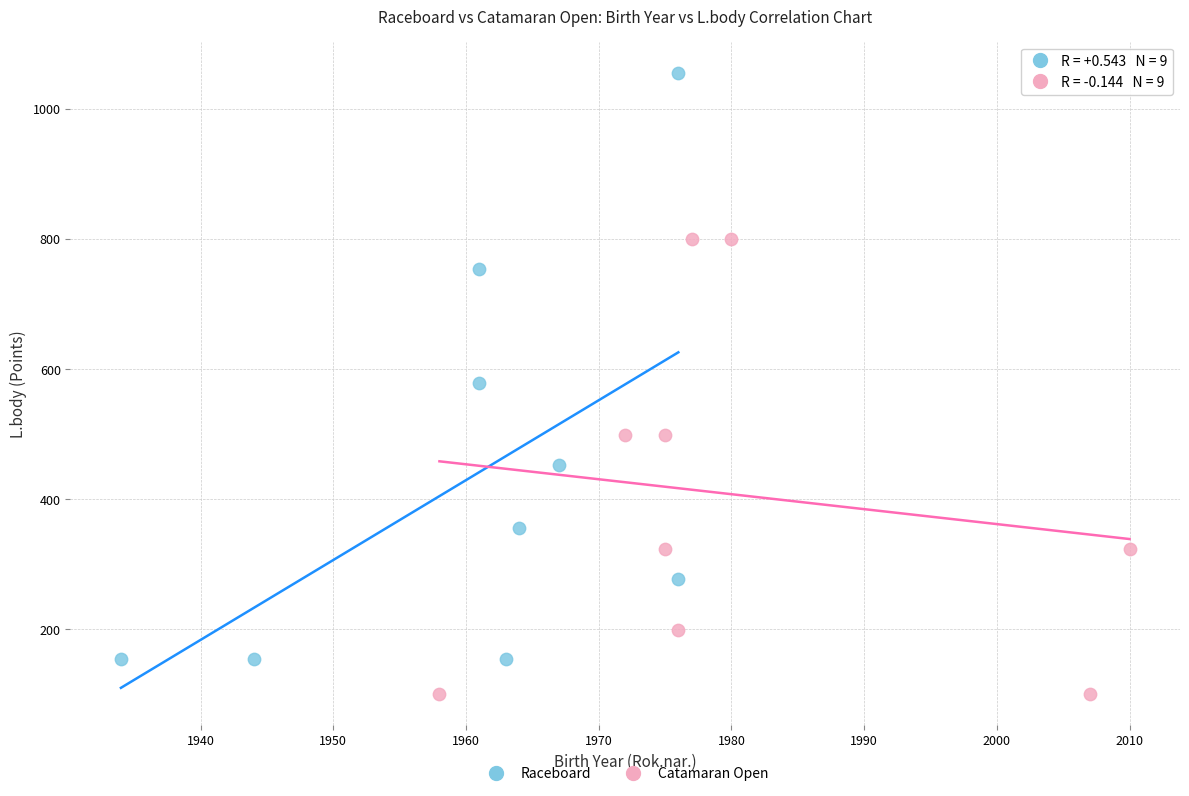

Which series reaches the maximum Y coordinate?

Raceboard